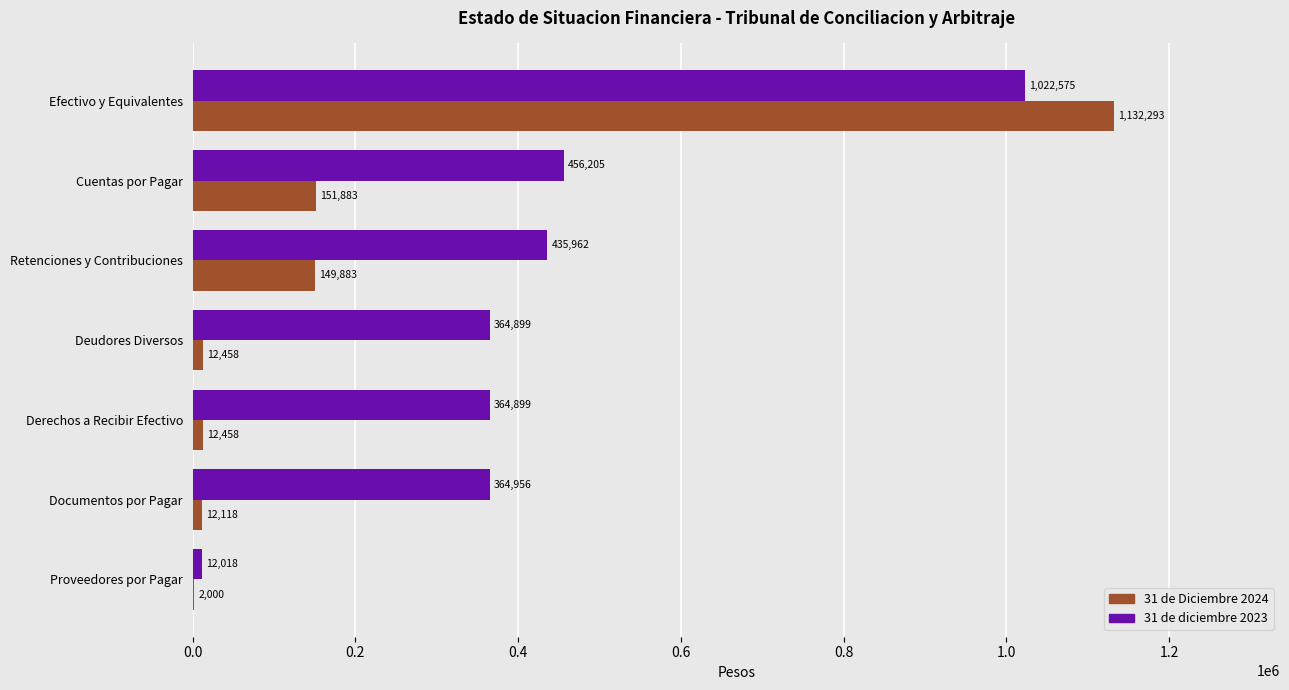

Which series changed the most between Documentos por Pagar and Proveedores por Pagar?

31 de diciembre 2023